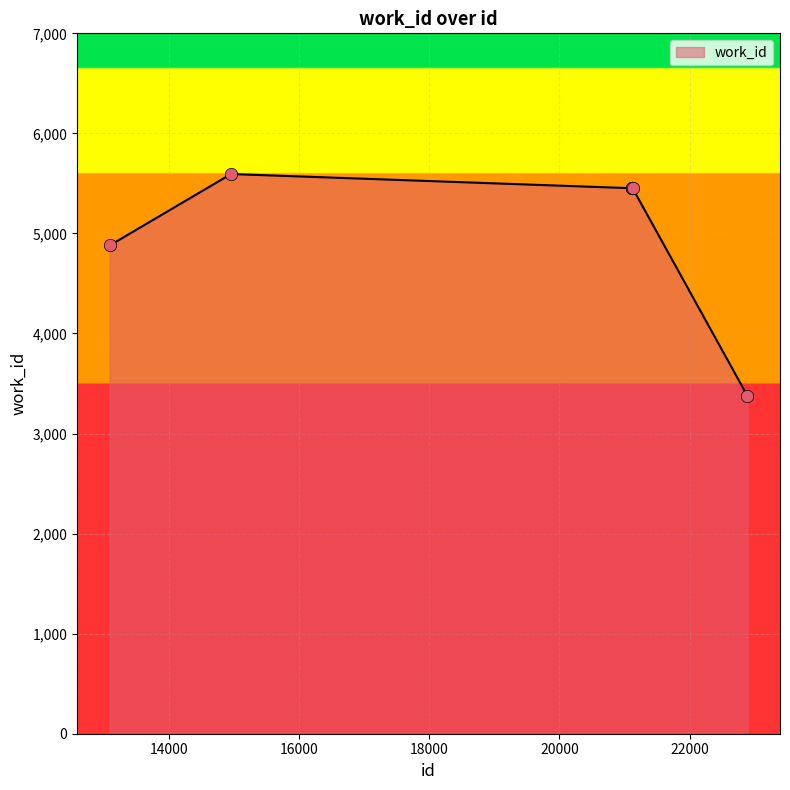

What is the minimum value shown in the chart?

3376